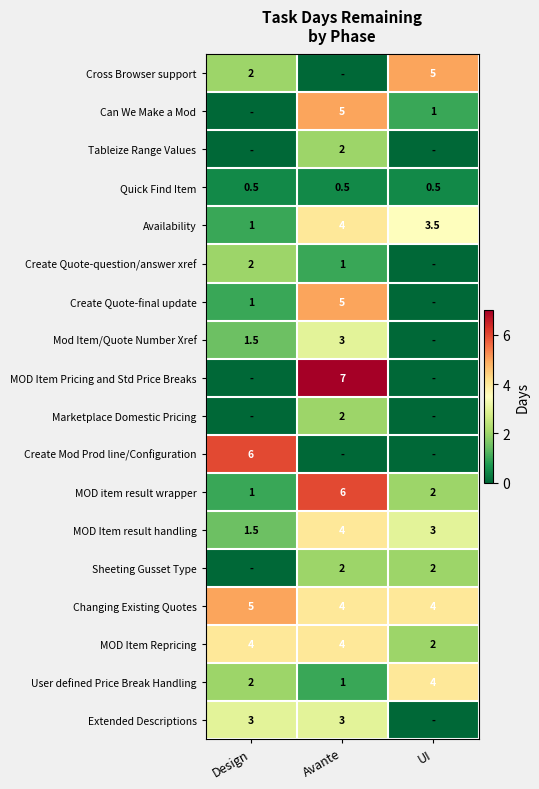

Is it true that MOD Item result handling equals 4.0 at Avante?

True